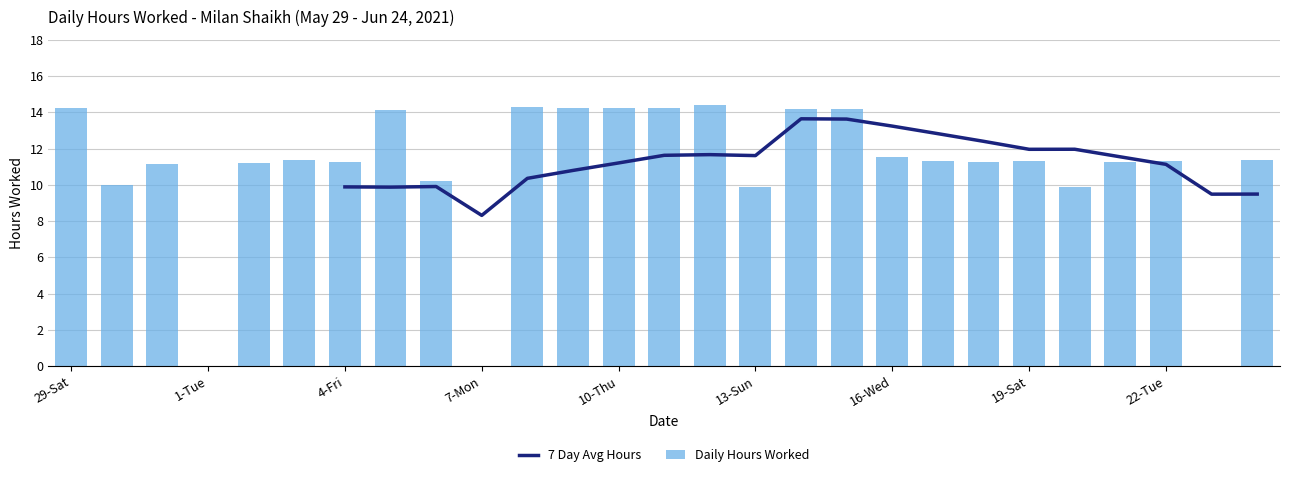

What is the maximum value for Daily Hours Worked?

14.4